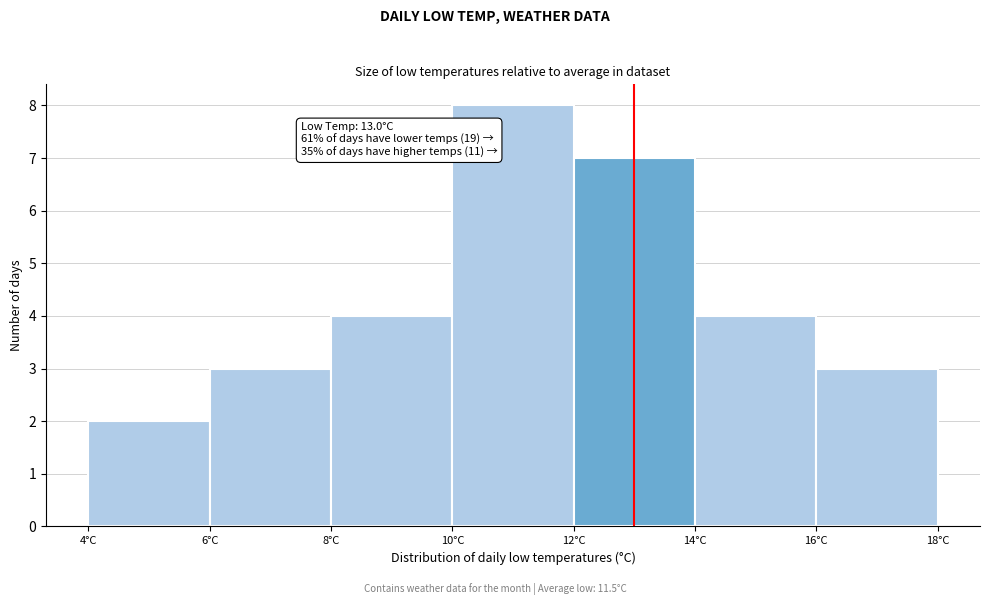

Which range on the x-axis has the tallest bar?

10 to 12